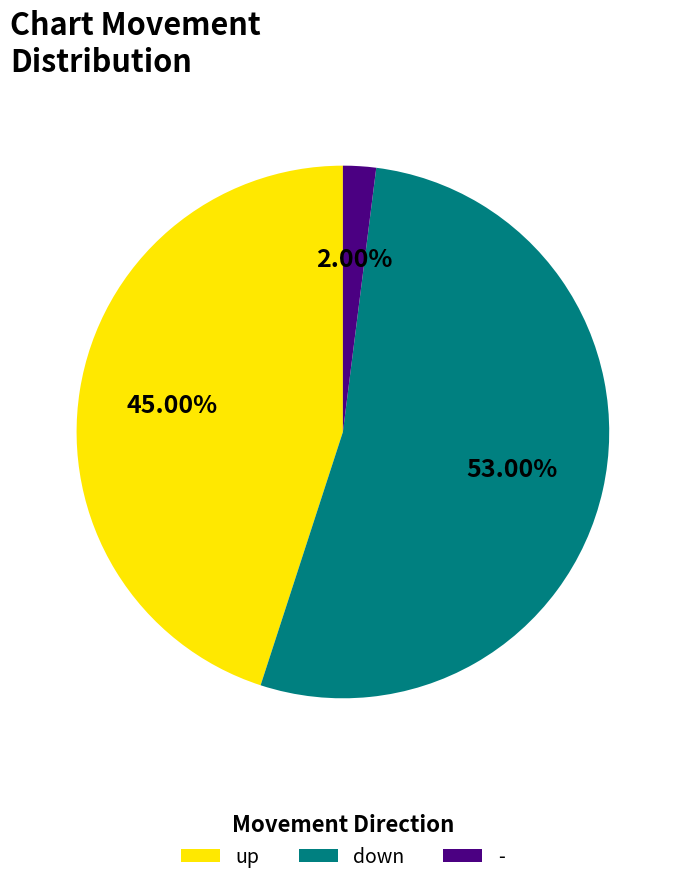

What percentage is the - slice, to the nearest percent?

2%